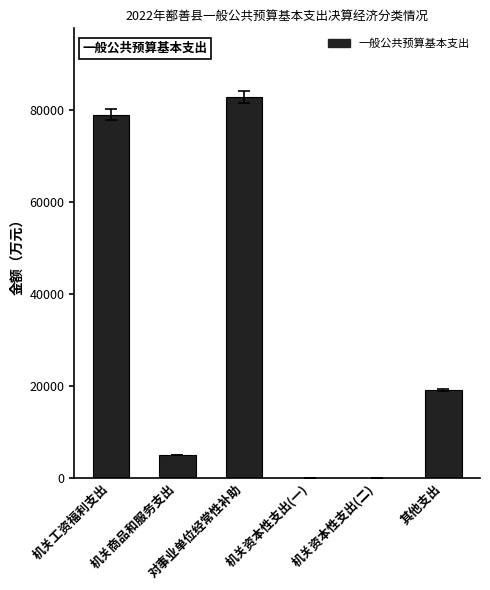

What is the sum of all values?

185631